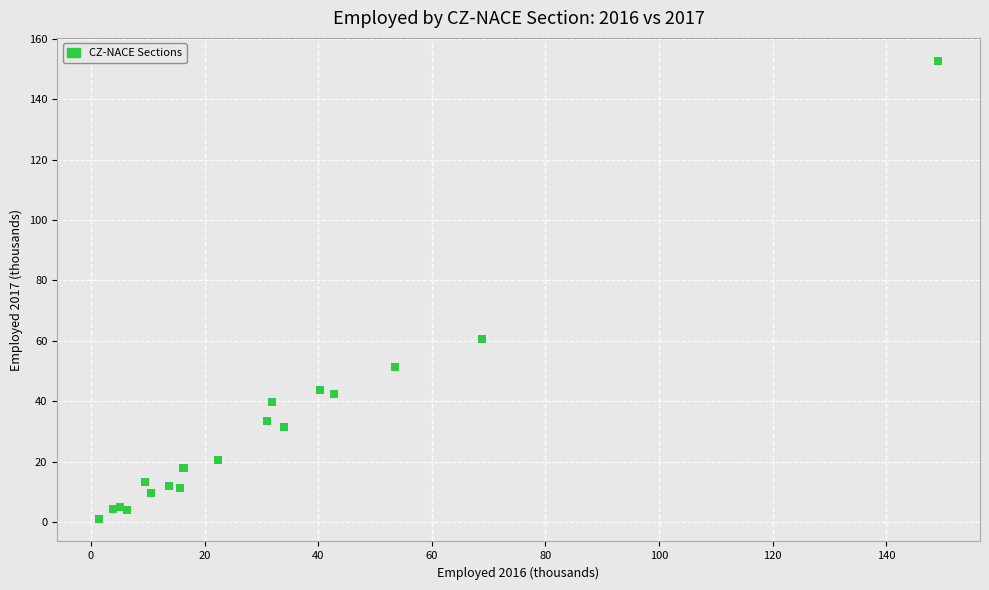

What Y value in the scatter plot is closest to 76?

60.5